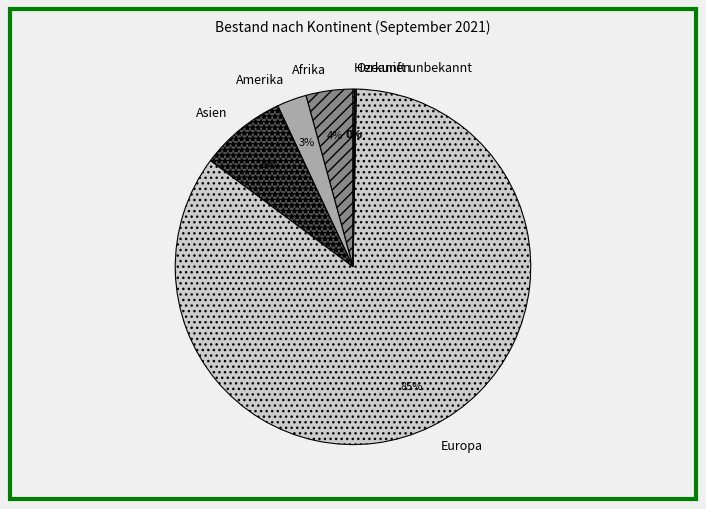

Do Europa and Asien together represent more than half of the pie?

Yes